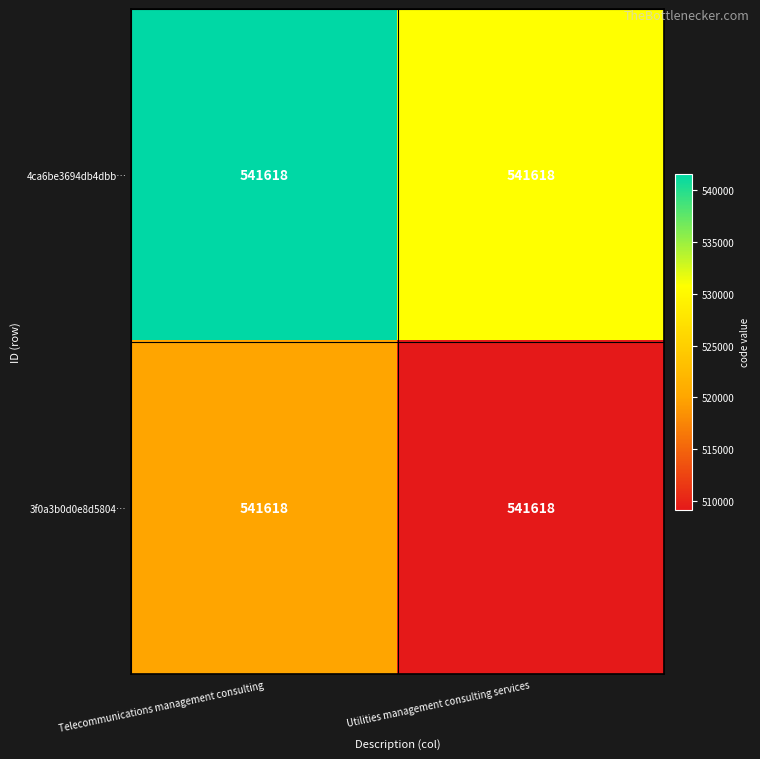

Which series has the largest total across all categories?

4ca6be3694db4dbb…